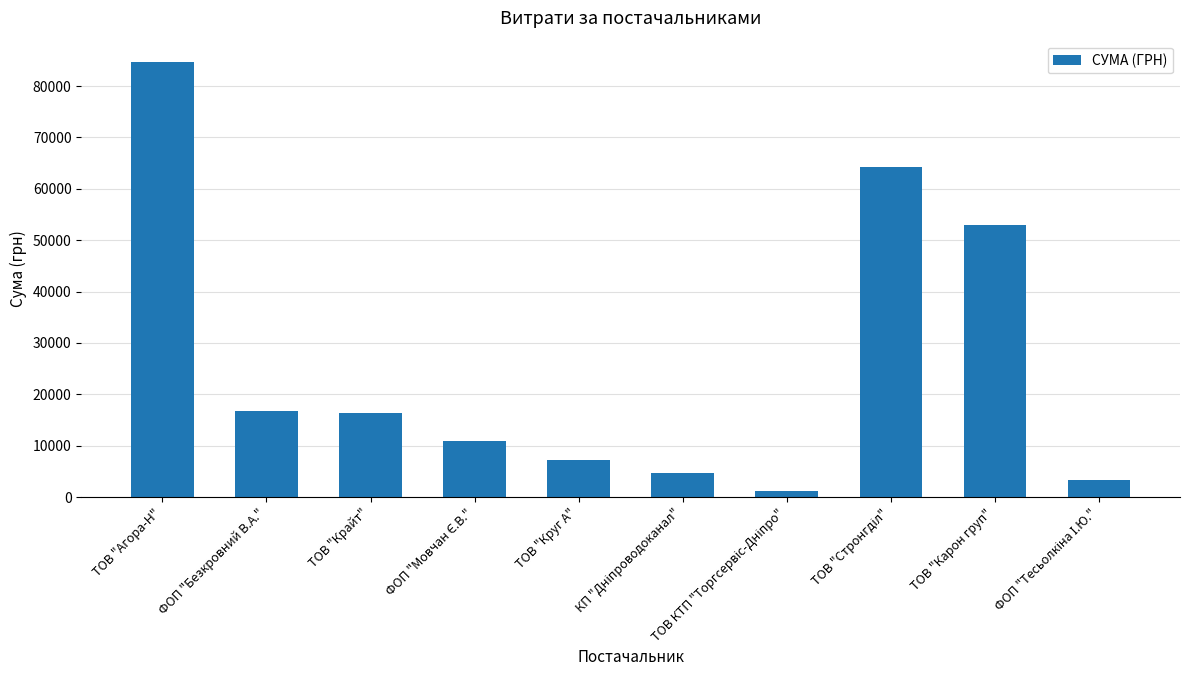

The value at ТОВ "Круг А" is 11979.3. True or false?

False